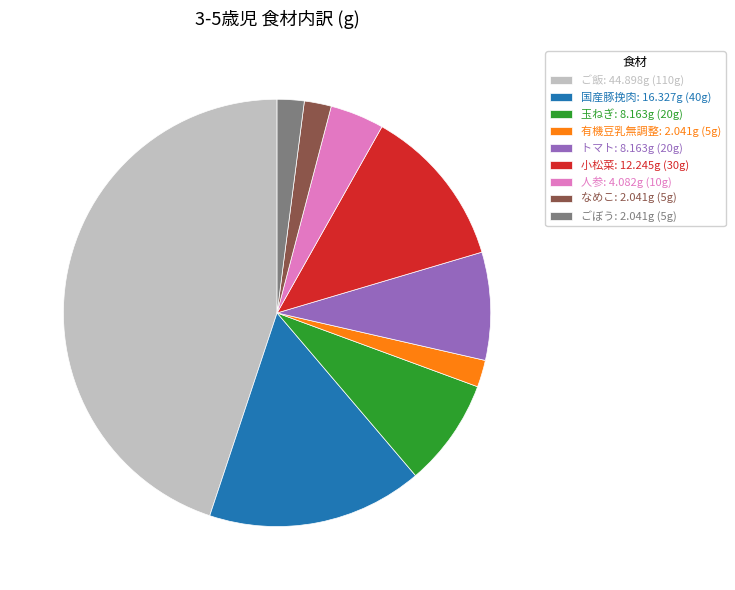

Is the sum of 玉ねぎ and 小松菜 greater than half?

No